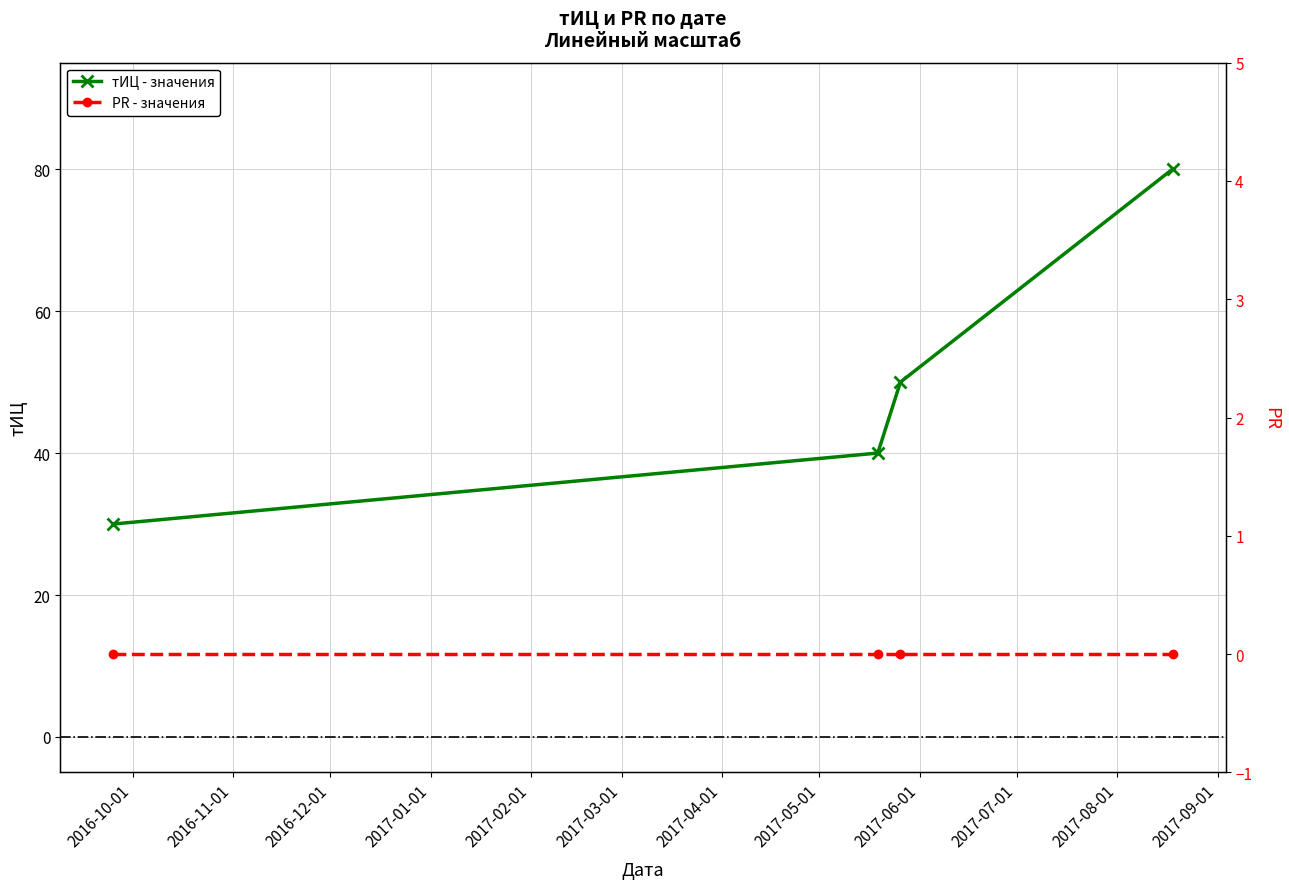

What are all the series names shown in the legend?

тИЦ - значения, PR - значения